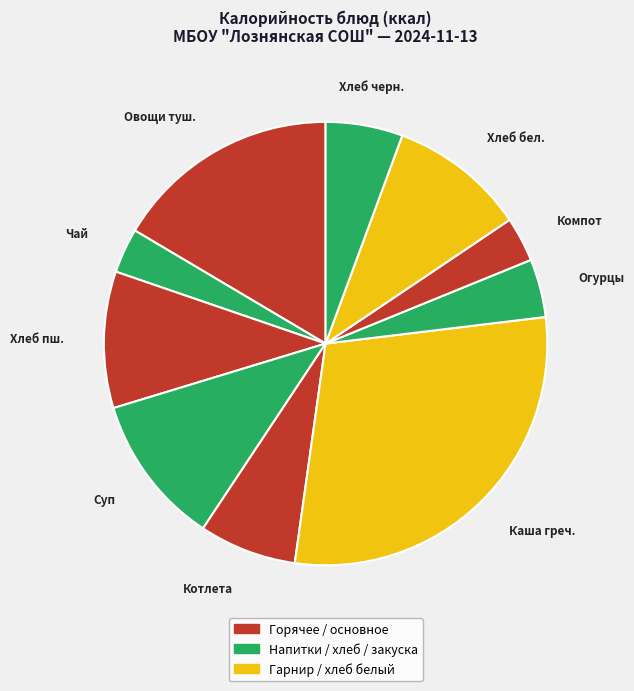

To the nearest percent, what is the average slice percentage?

10%